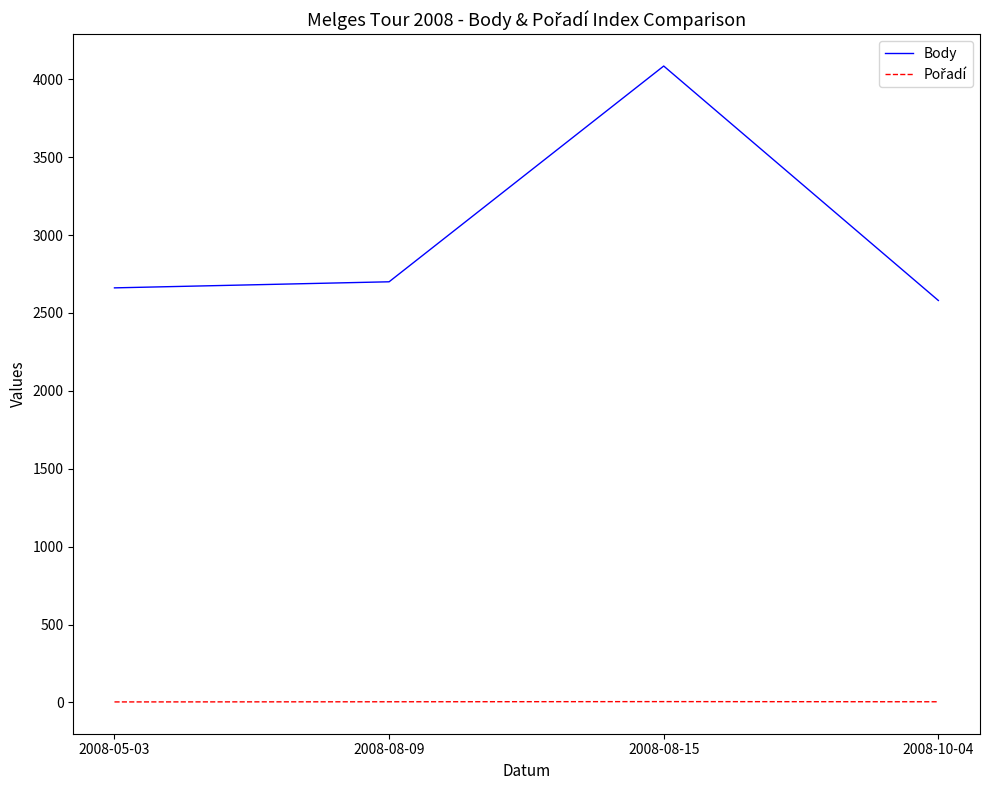

How many series are shown in this chart?

2